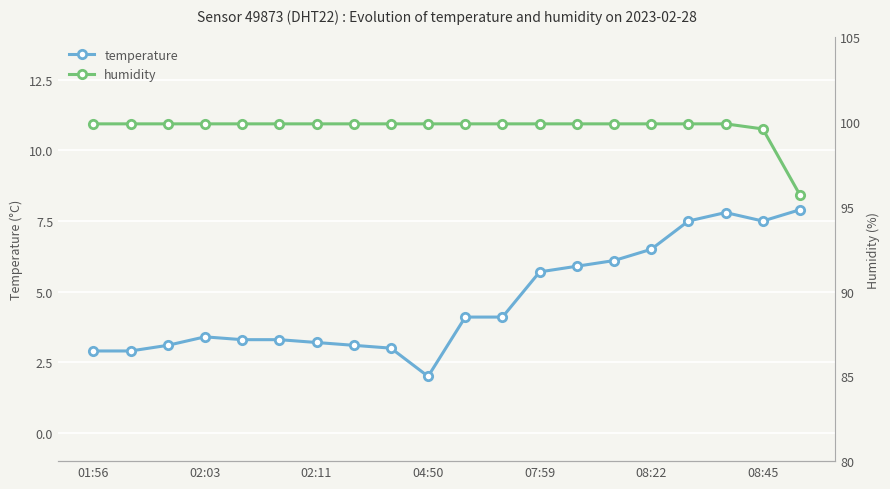

In temperature, how many points are higher than both neighbors (excluding endpoints)?

2